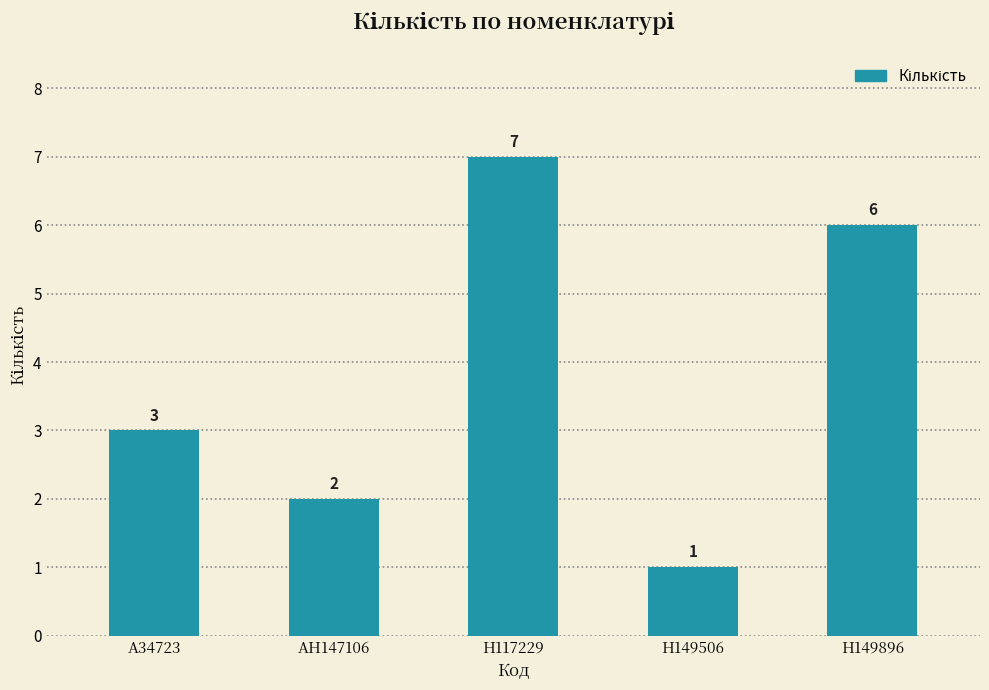

Reading right to left, list all the values displayed in this chart.

6	1	7	2	3